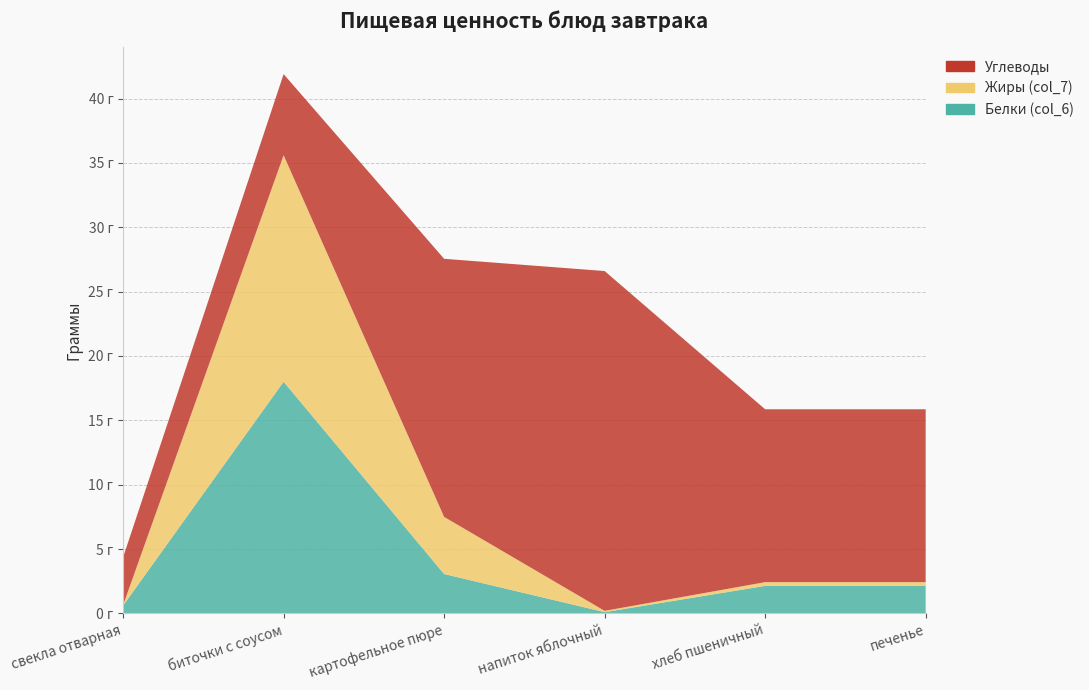

Reading left to right, what are all the values shown in this chart?

Белки (col_6): свекла отварная=0.6	биточки с соусом=18.0	картофельное пюре=3.1	напиток яблочный=0.1	хлеб пшеничный=2.1	печенье=2.1
Жиры (col_7): свекла отварная=0.0	биточки с соусом=17.6	картофельное пюре=4.4	напиток яблочный=0.1	хлеб пшеничный=0.3	печенье=0.3
Углеводы: свекла отварная=3.7	биточки с соусом=6.3	картофельное пюре=20.1	напиток яблочный=26.4	хлеб пшеничный=13.4	печенье=13.4